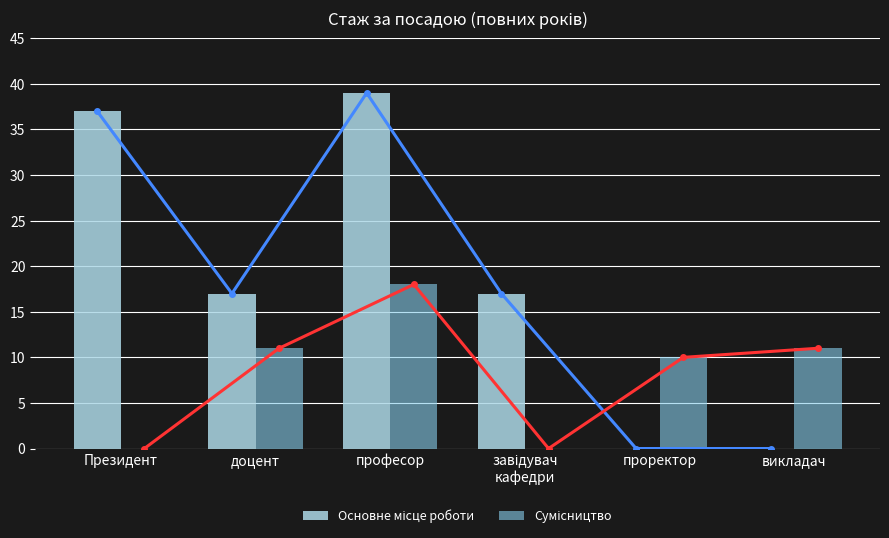

Is it true that Сумісництво equals 10 at Президент?

False